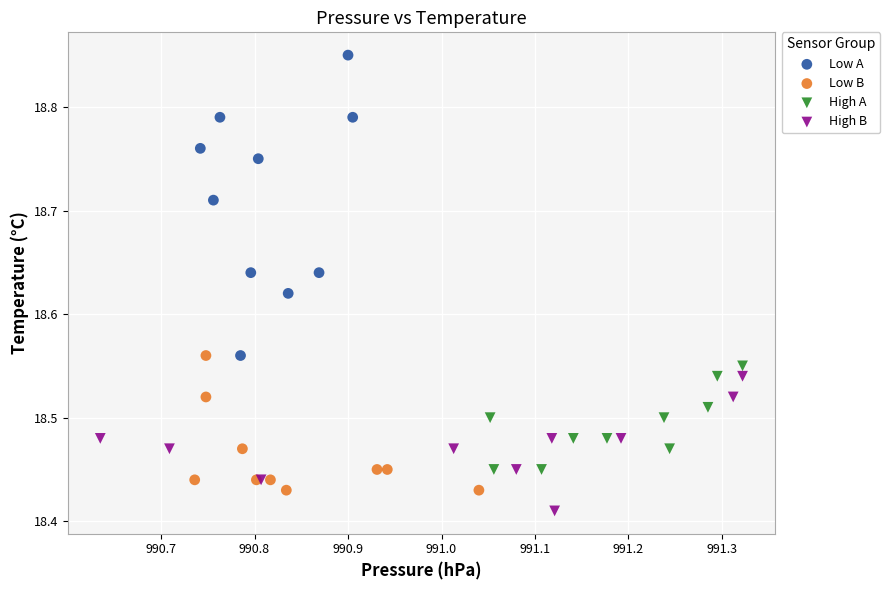

Which series contains the lowest Y value?

High B